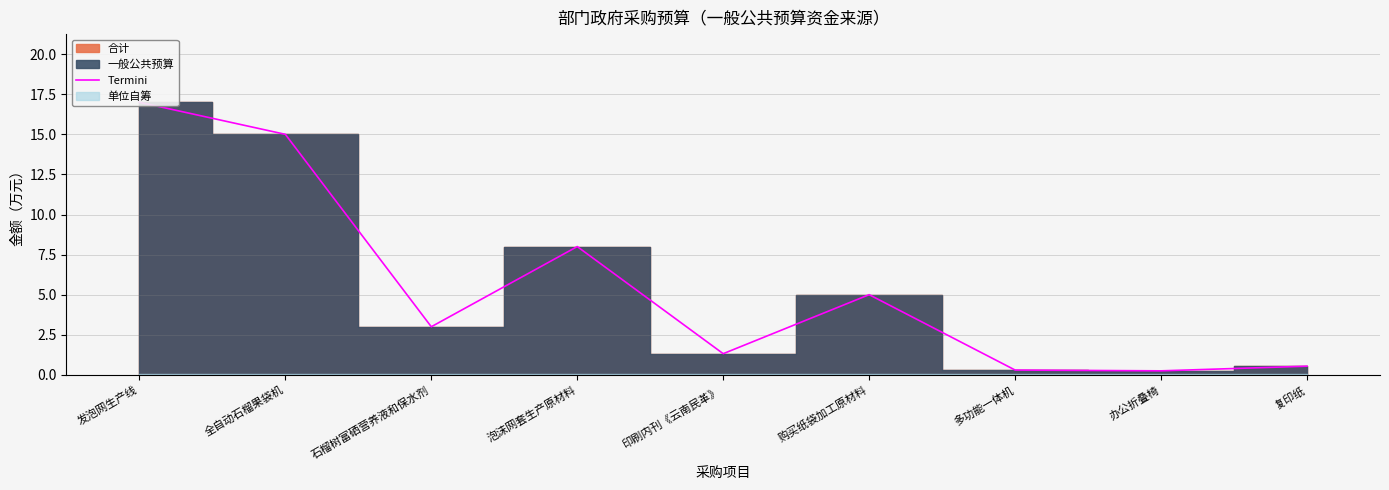

What is the label of the 6th point from the left?

购买纸袋加工原材料